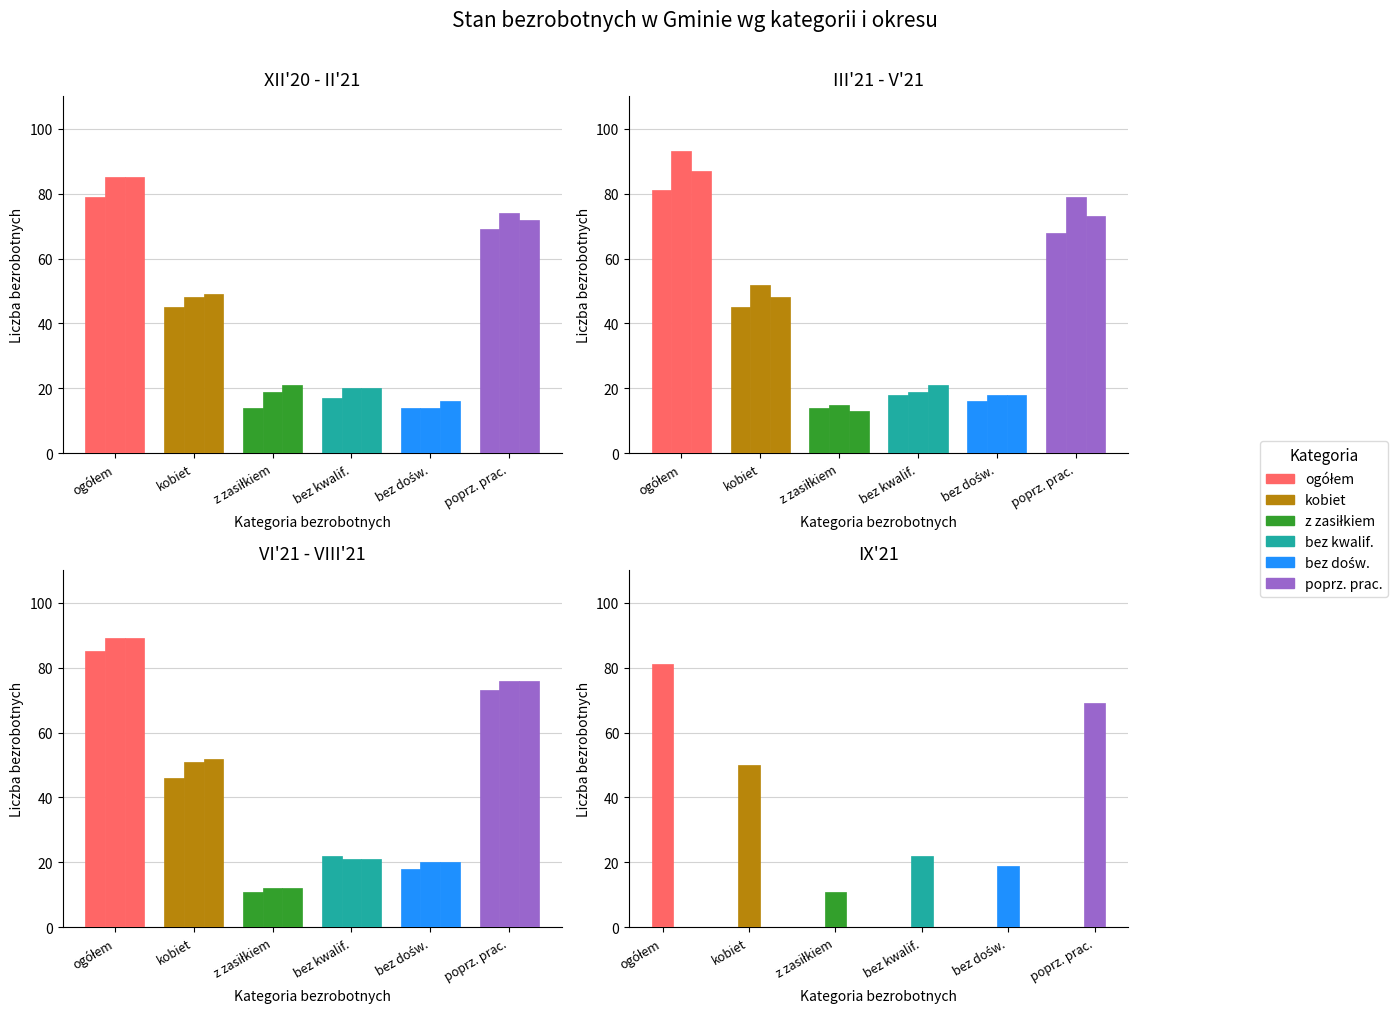

Between poprz. prac. and z zasiłkiem, which is larger?

poprz. prac.